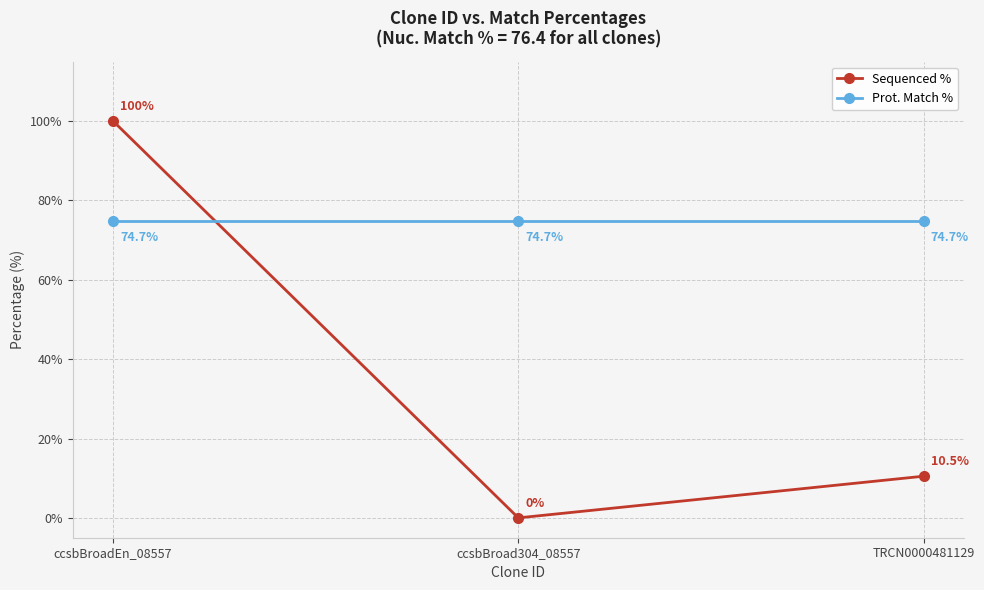

At how many categories does at least one series exceed 58?

3